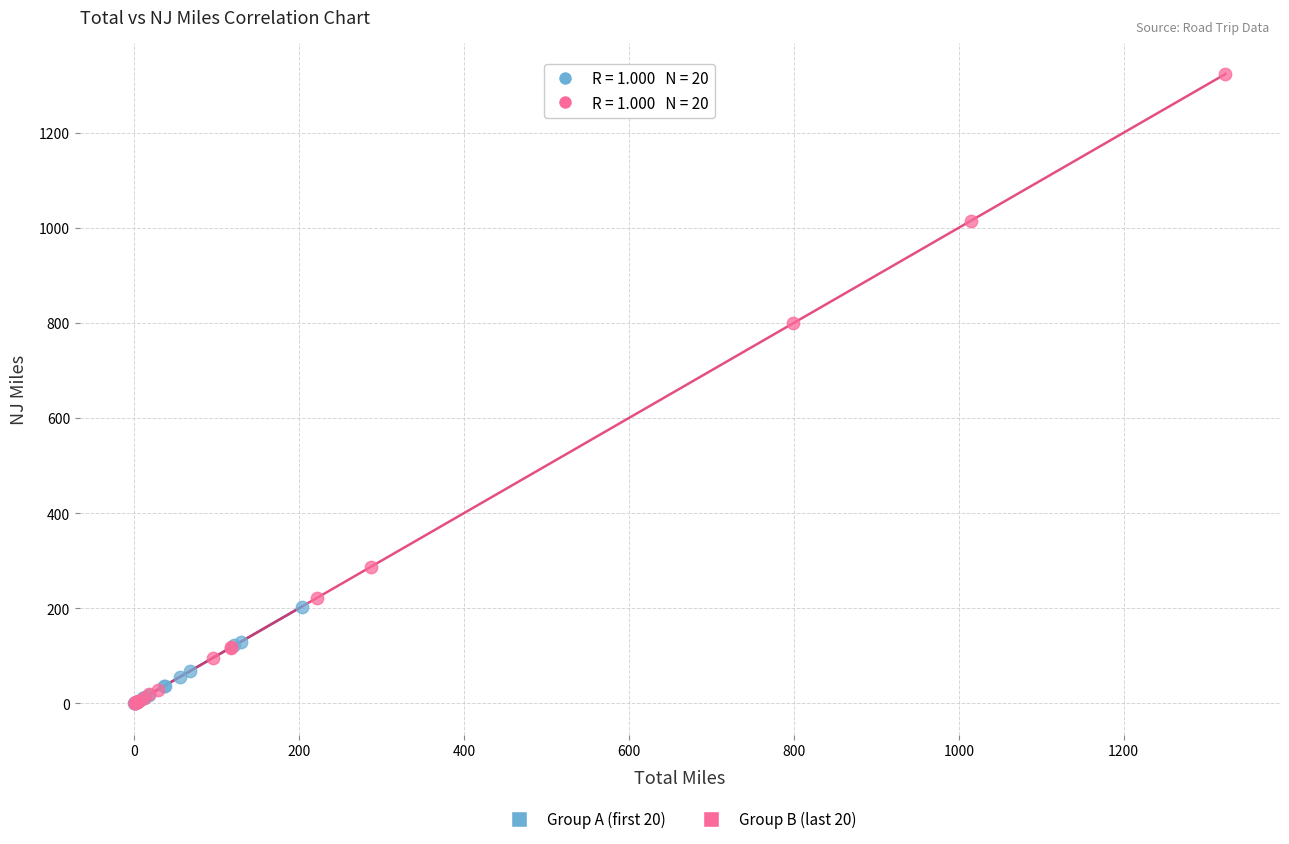

Which series has the largest Y range (max minus min)?

Group B (last 20)